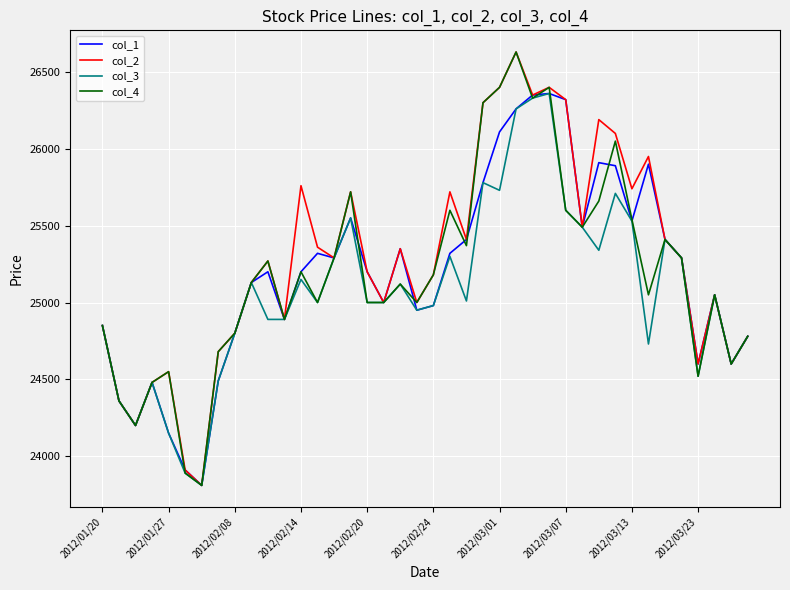

What is the maximum value for col_1?

26360